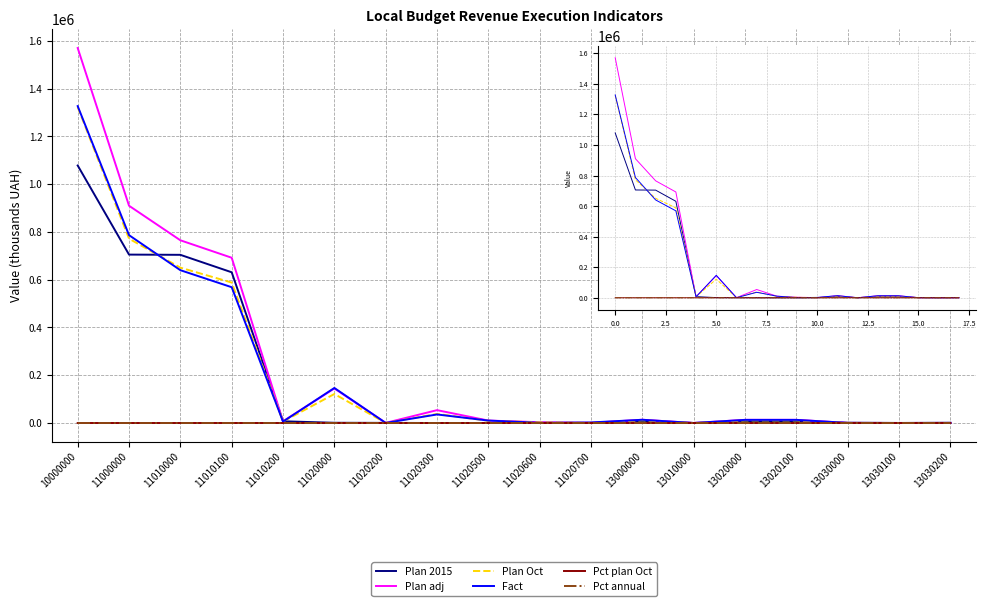

List the series in order of their peak value, highest first.

Plan adj, Fact, Plan Oct, Plan 2015, Pct annual, Pct plan Oct